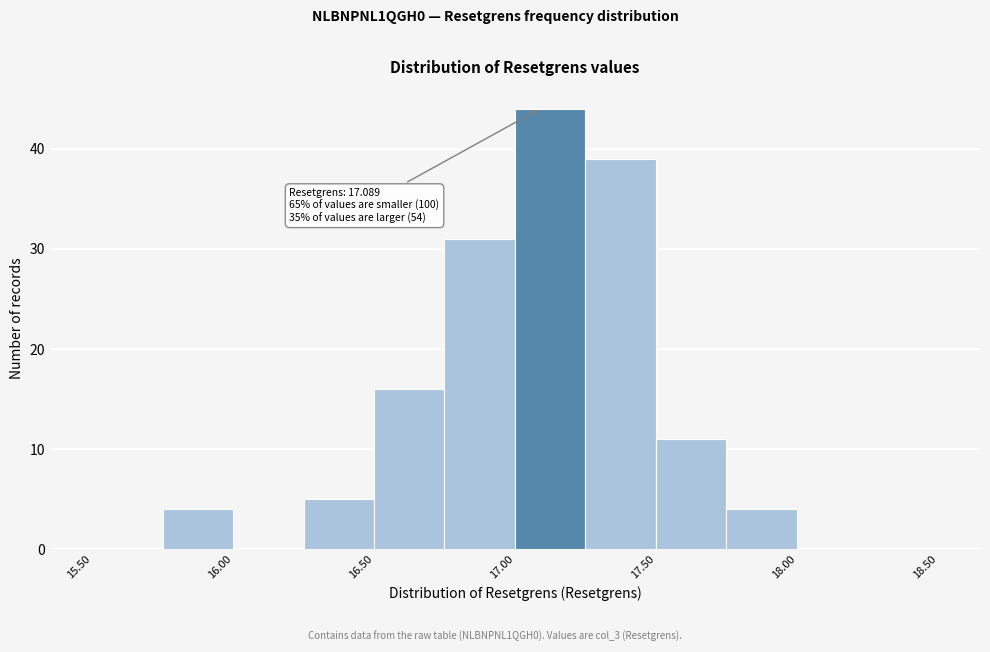

Over which range of the x-axis is the bar tallest?

17.00 to 17.25